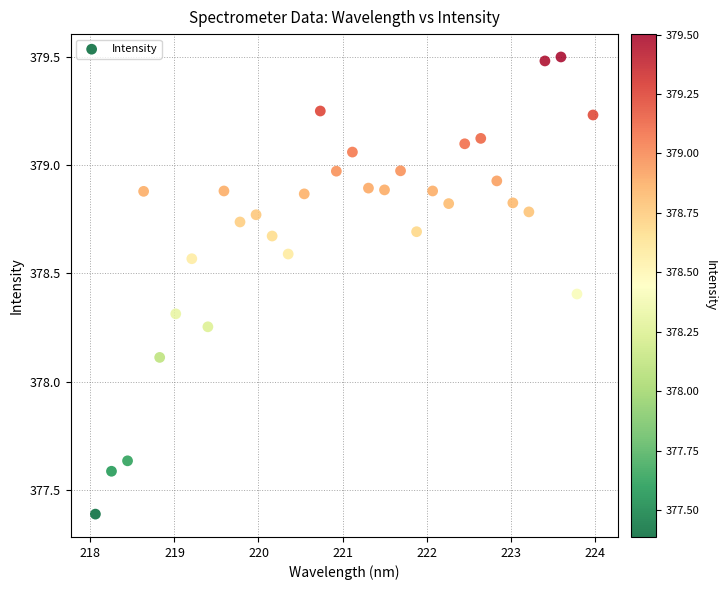

What is the range of X values (max minus min)?

5.9